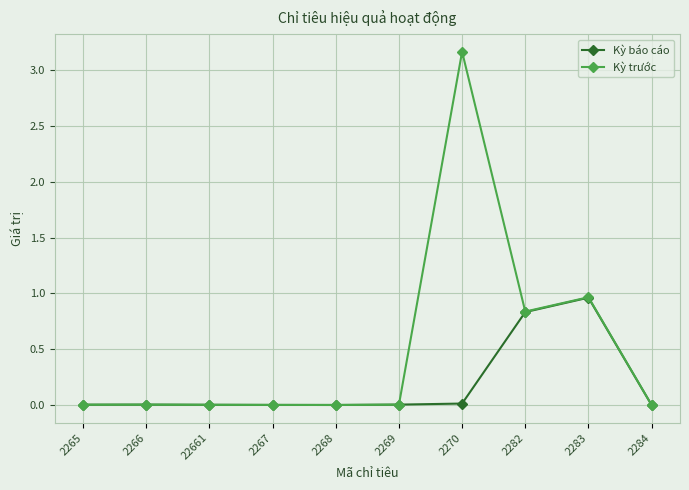

List the series in order of their peak value, lowest first.

Kỳ báo cáo, Kỳ trước